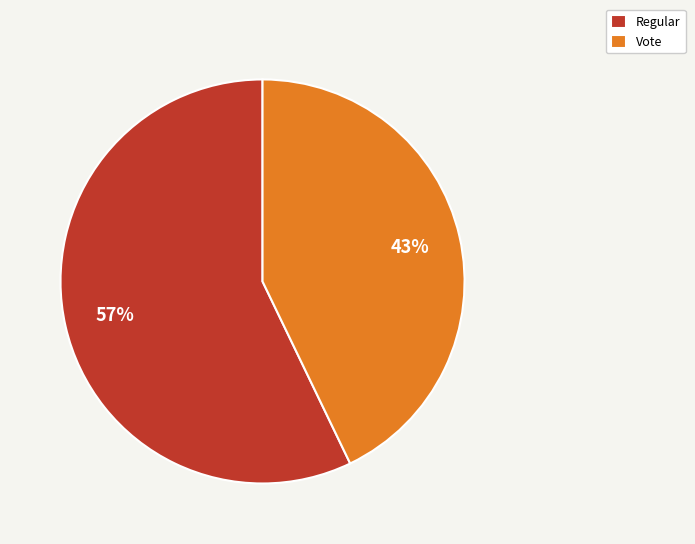

Rank the categories by value from lowest to highest.

Vote, Regular